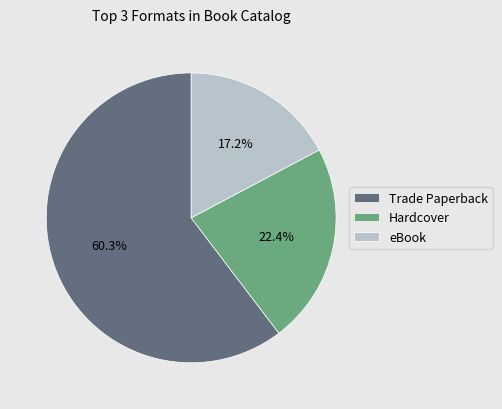

To the nearest percent, what is the average slice percentage?

33%